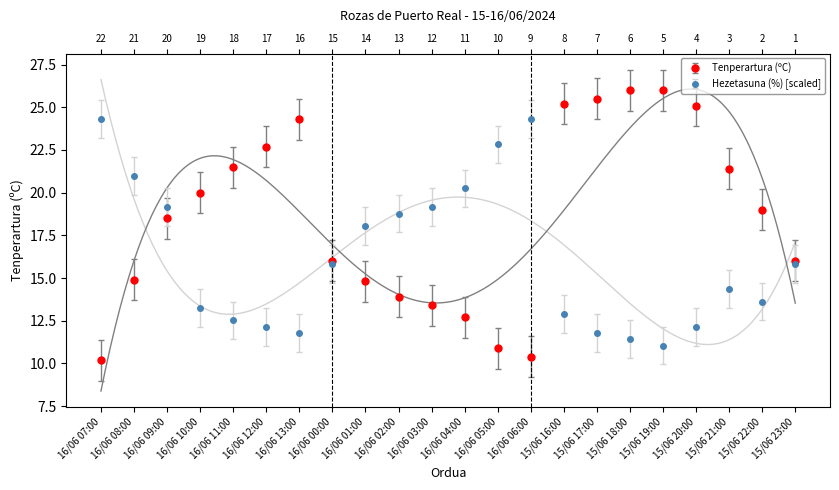

In Hezetasuna (%), how many points are higher than both neighbors (excluding endpoints)?

2